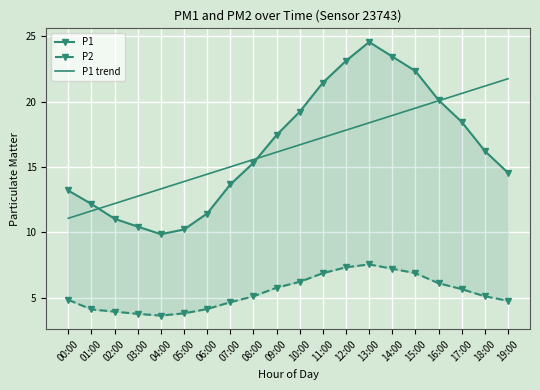

What is the lowest value of the P1 trend series?

11.1